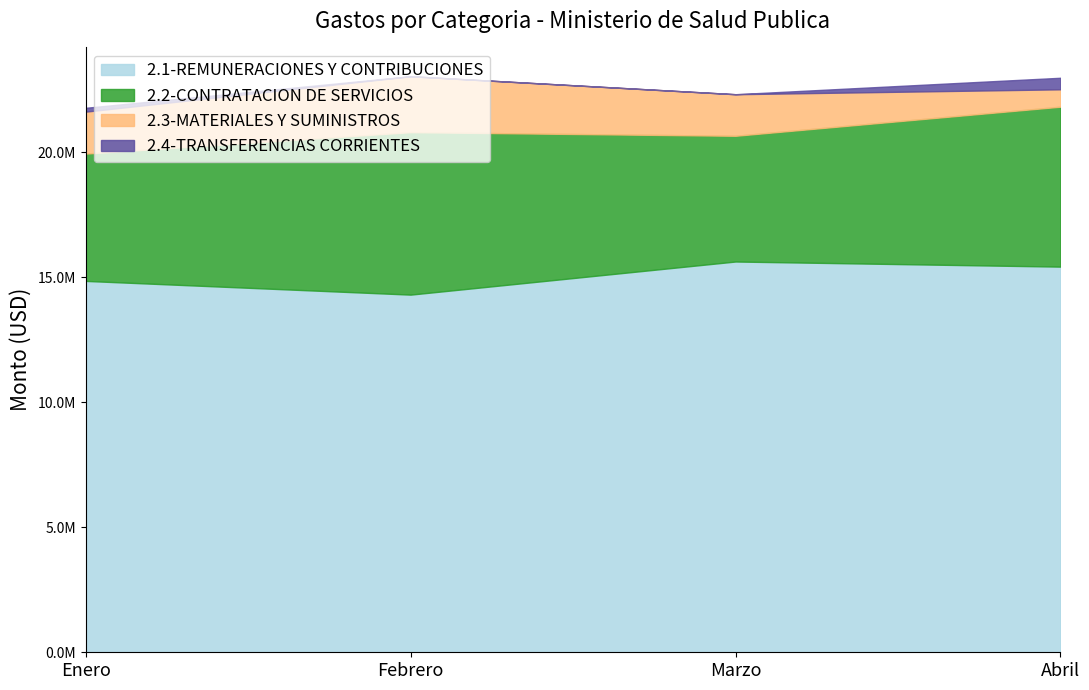

Count the number of categories in the chart.

4